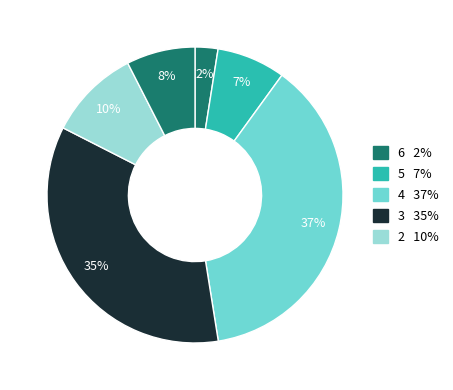

Count the number of slices in the pie.

6